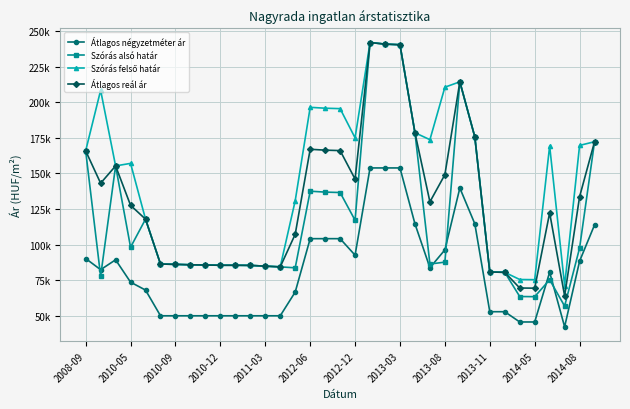

Where does the Szórás felső határ series first go above 157054?

2008-09